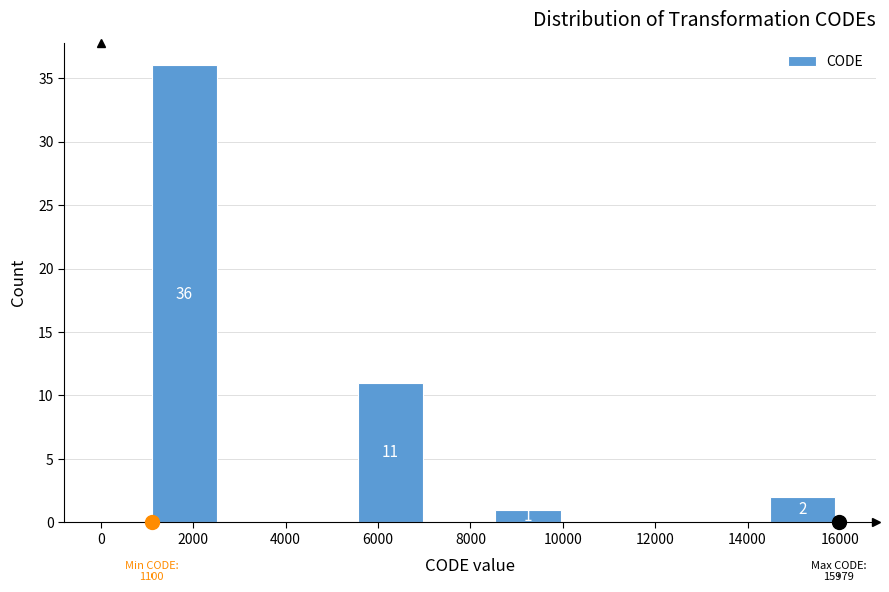

Which range on the x-axis has the tallest bar?

1200 to 2600